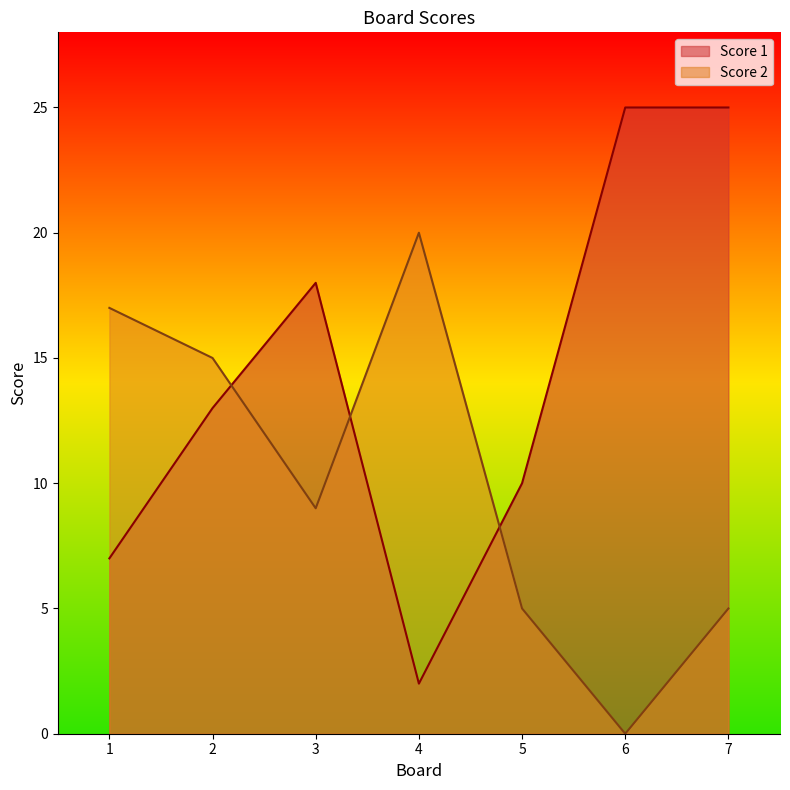

Reading right to left, extract all data points from this chart.

Score 1: 7=25	6=25	5=10	4=2	3=18	2=13	1=7
Score 2: 7=5	6=0	5=5	4=20	3=9	2=15	1=17